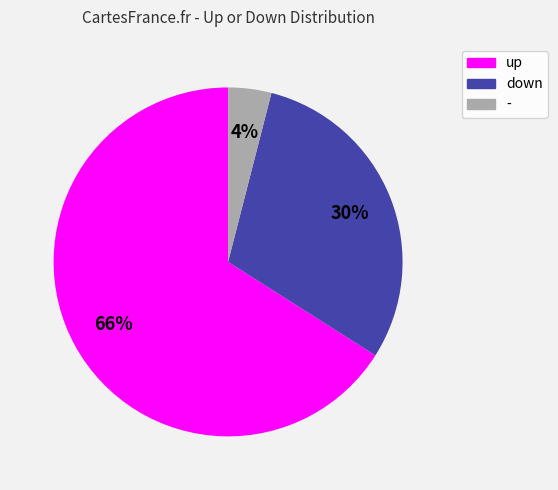

Between up and -, which is larger?

up